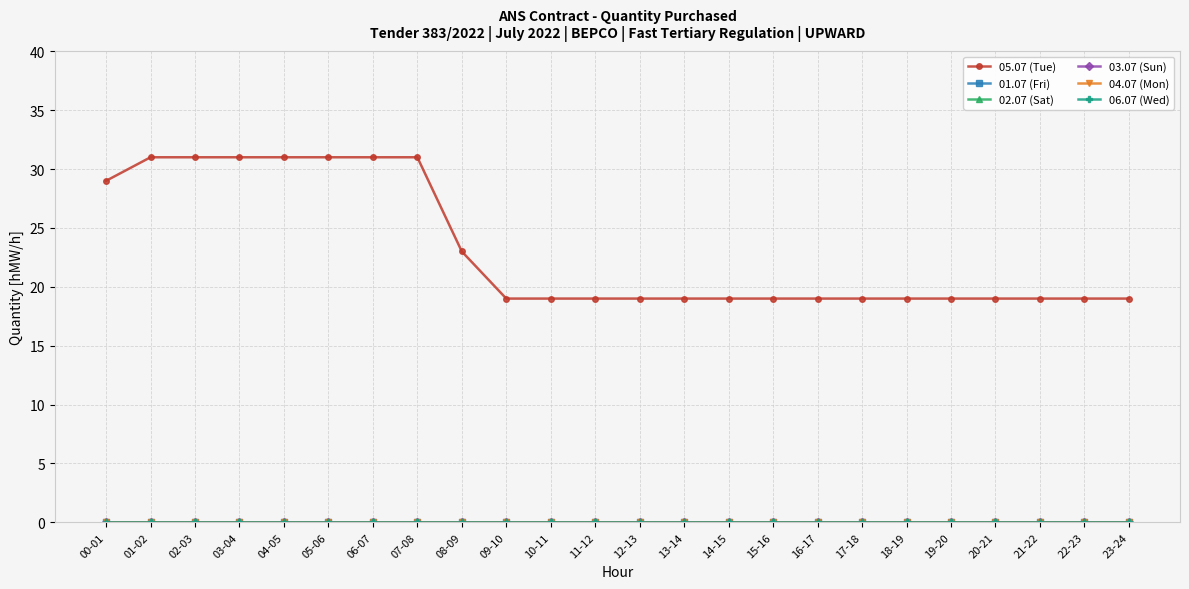

Does the chart have visible grid lines?

Yes